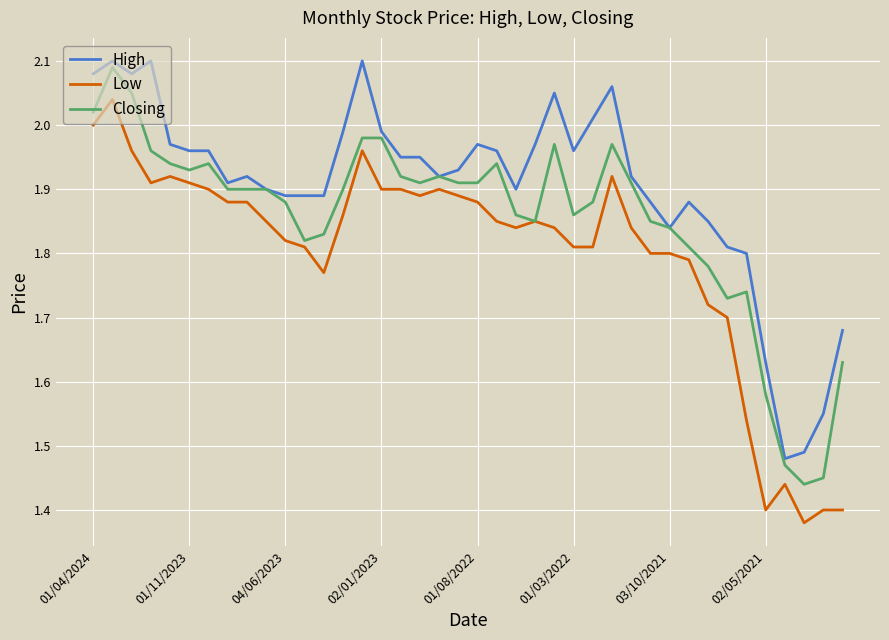

True or false: Low and High intersect in this chart.

False